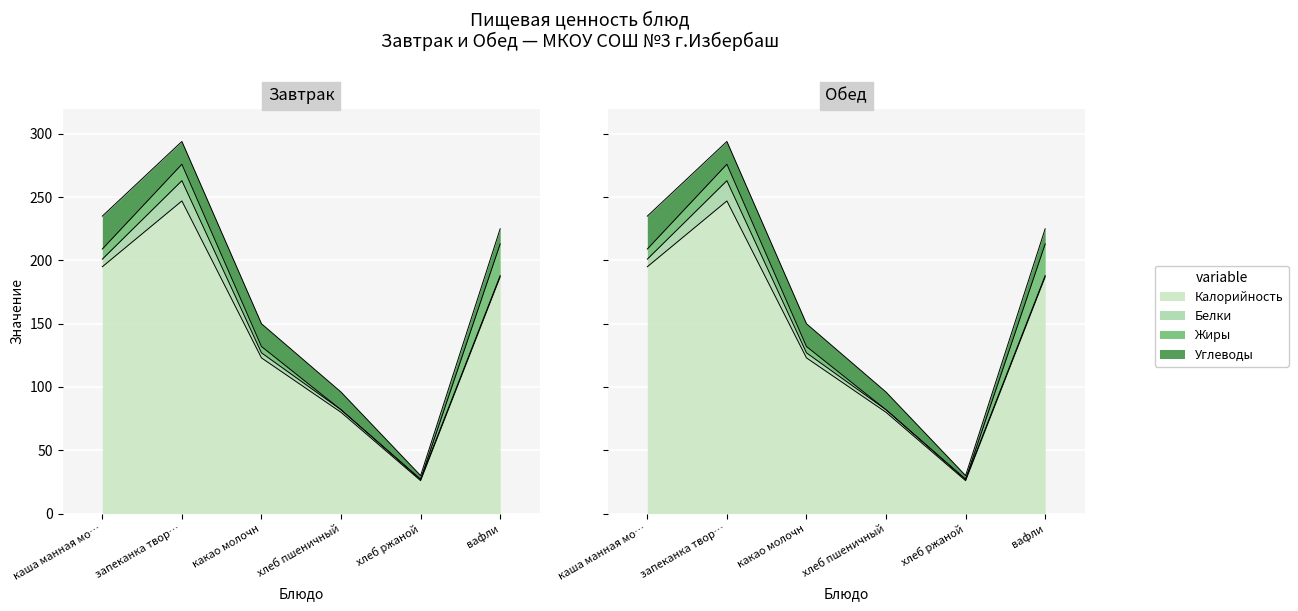

Which has a higher value, хлеб пшеничный or каша манная молочная?

каша манная молочная